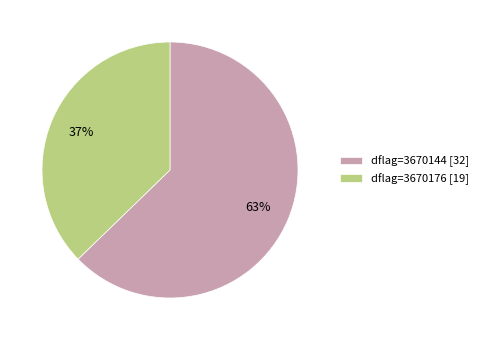

Which has a higher value, dflag=3670176 [19] or dflag=3670144 [32]?

dflag=3670144 [32]